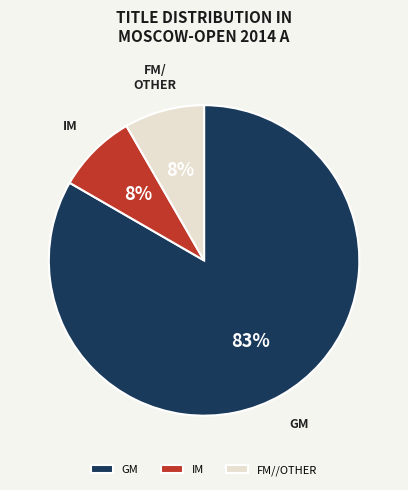

How many segments does this pie chart have?

3